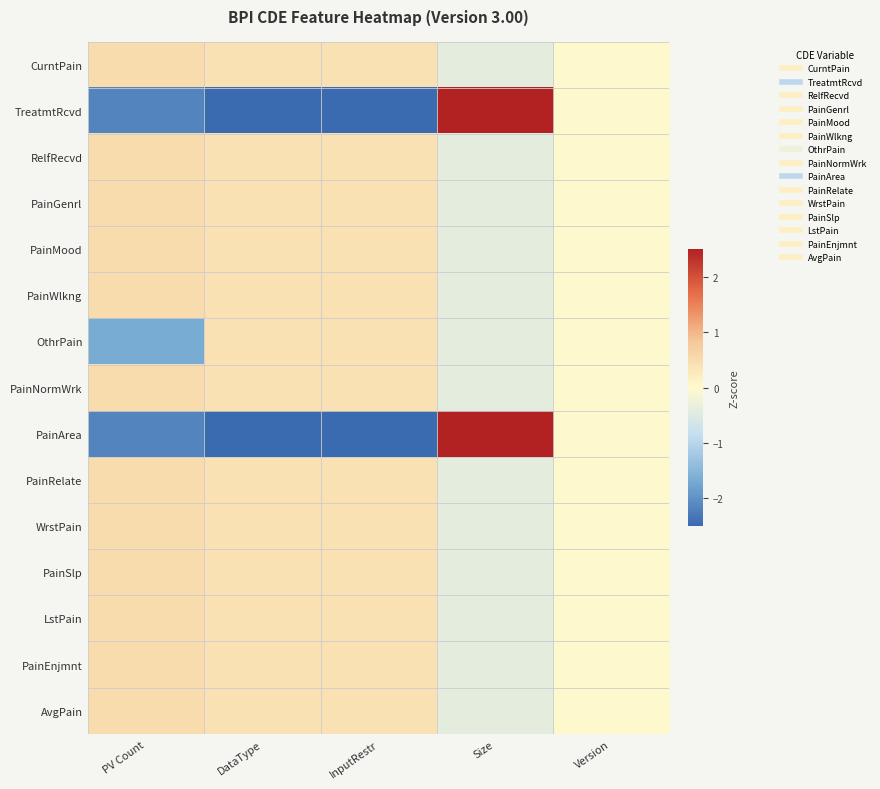

Which has a higher value, InputRestr or Version?

InputRestr